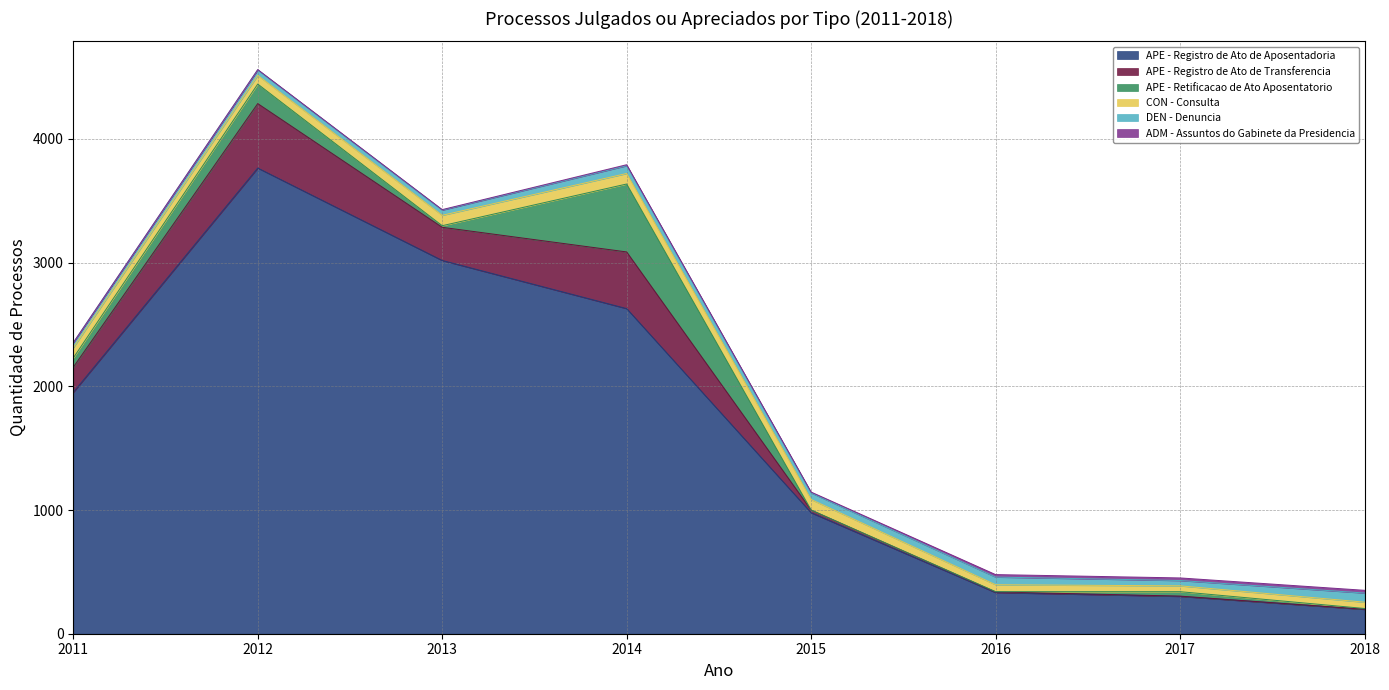

How many times do APE - Registro de Ato de Transferencia and CON - Consulta cross each other?

1